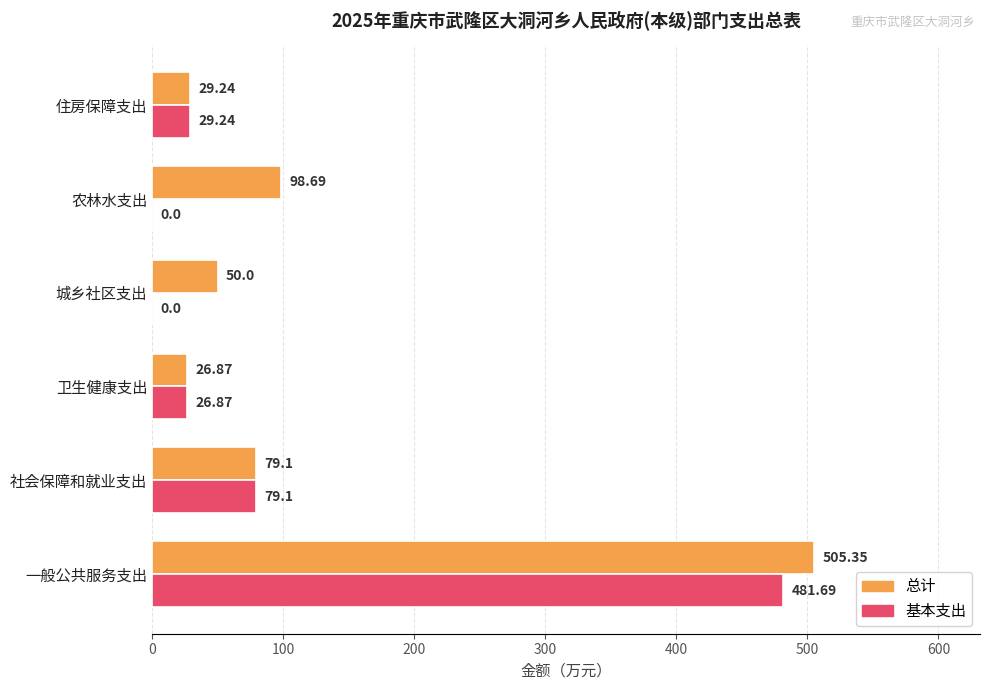

At which label is 基本支出 closest to 240?

社会保障和就业支出